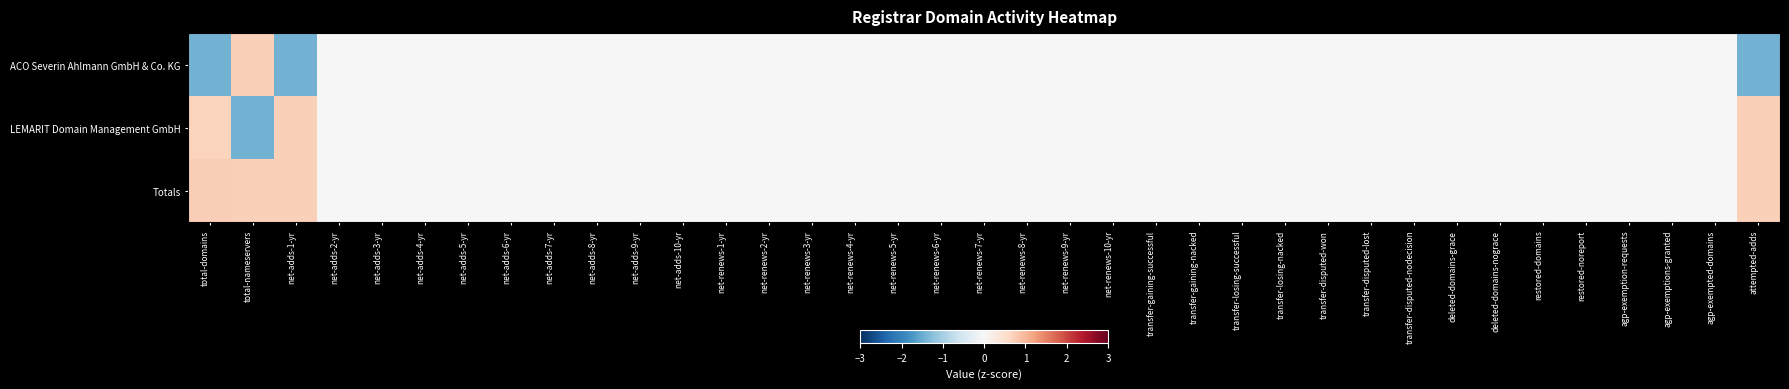

At how many categories does at least one series exceed 0?

4